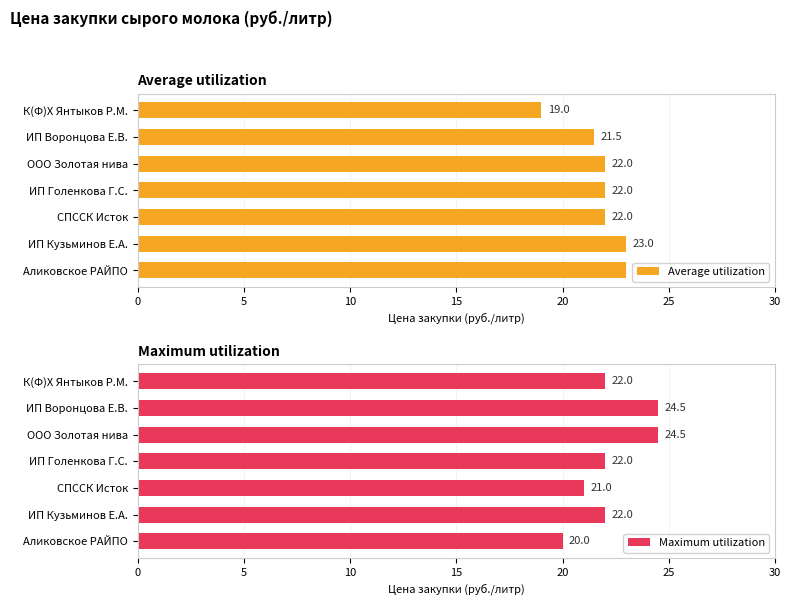

At which label is Average utilization closest to 21?

ИП Воронцова Е.В.